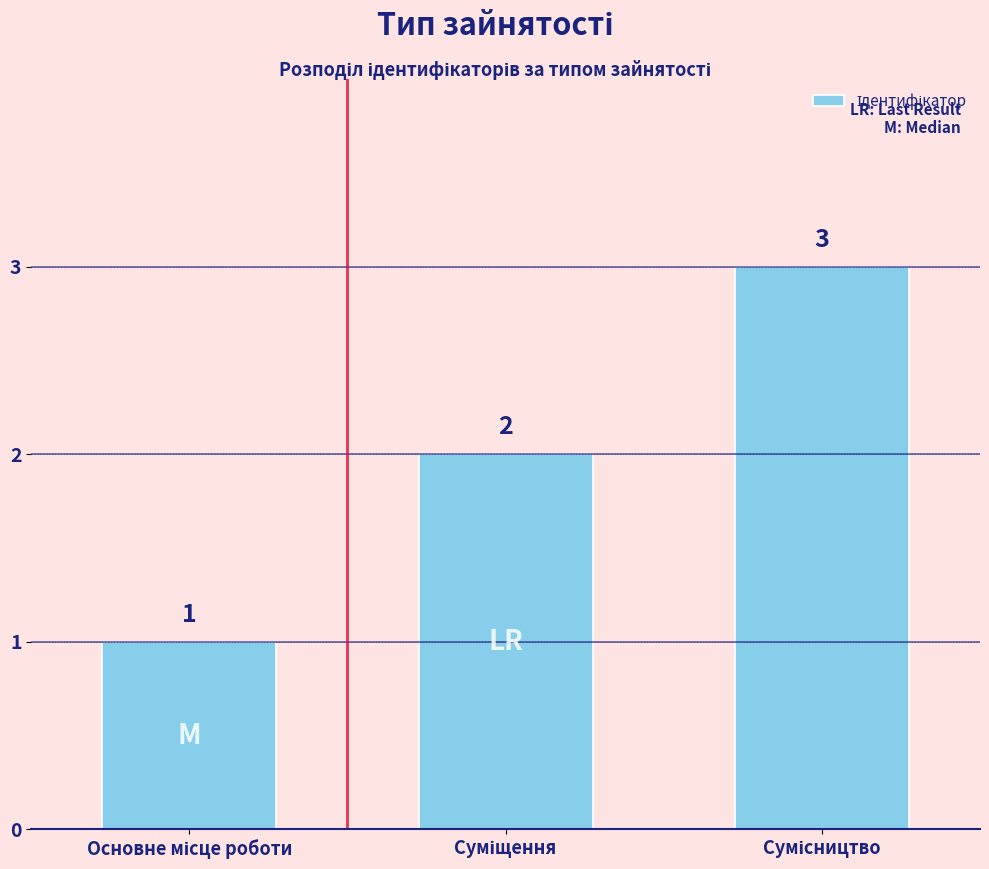

What is the difference between the maximum and minimum values?

2